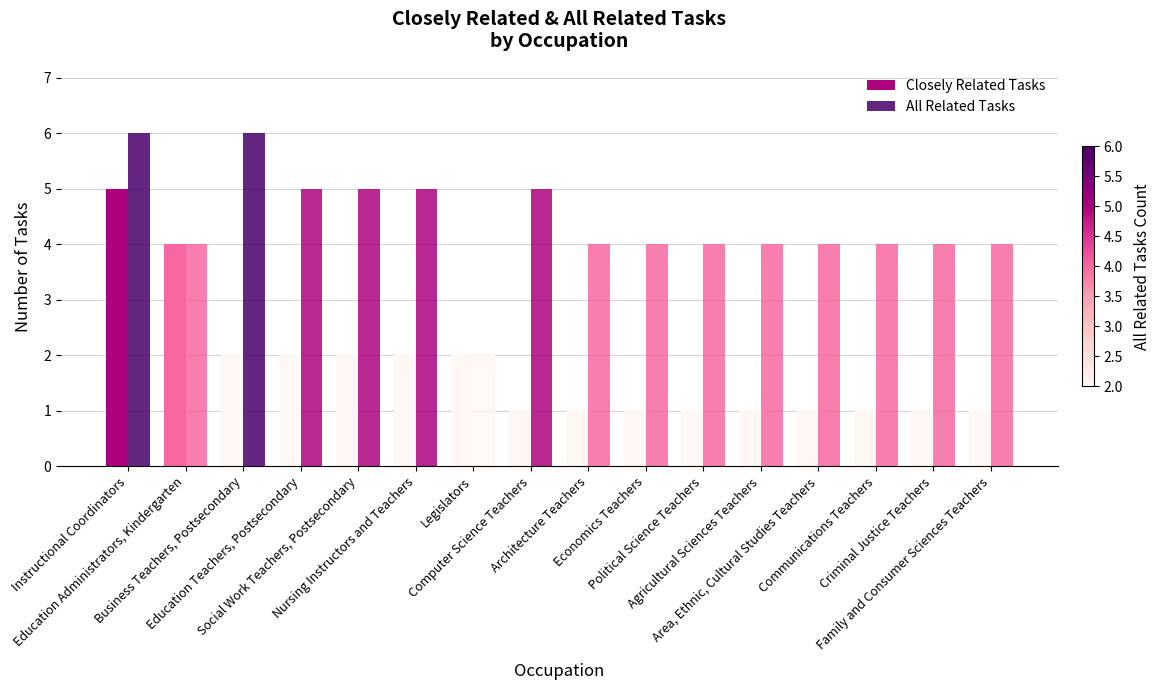

What is the label of the 14th bar from the right?

Business Teachers, Postsecondary